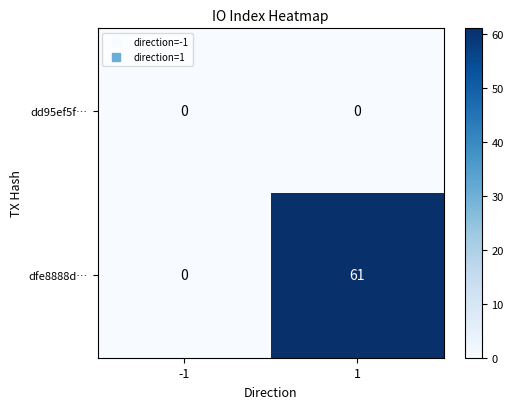

Reading right to left, transcribe all the data shown in this chart.

dd95ef5f…: 1=0	-1=0
dfe8888d…: 1=61	-1=0